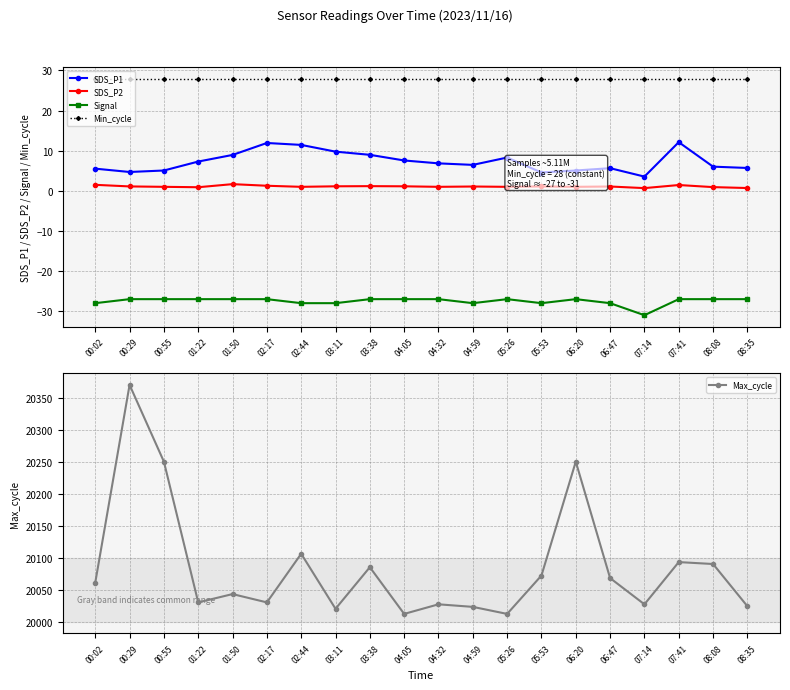

At which label does Max_cycle reach its minimum?

04:05